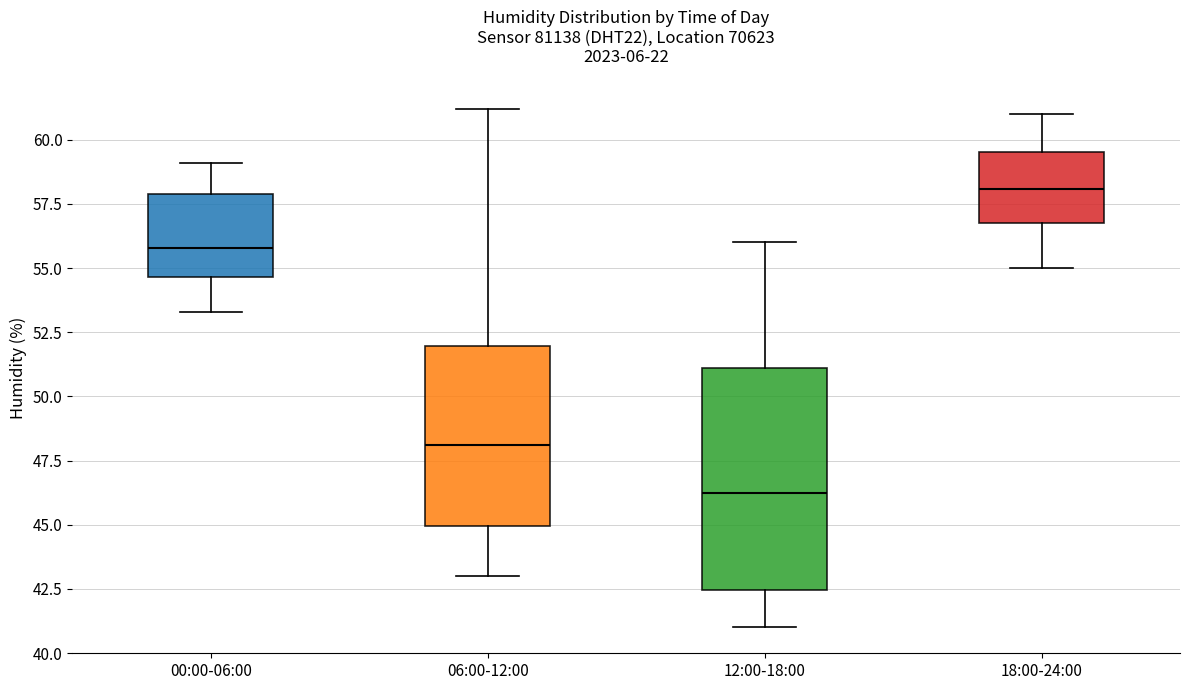

Reading left to right, read every box against the y-axis: the position of its median line, the range the box covers, and the ends of its whiskers. The values are not printed on the chart, so give them approximately, as read against the axis.

00:00-06:00: median 56.0, box 54.5 to 58.0, whiskers 53.5 to 59.0
06:00-12:00: median 48.0, box 45.0 to 52.0, whiskers 43.0 to 61.0
12:00-18:00: median 46.5, box 42.5 to 51.0, whiskers 41.0 to 56.0
18:00-24:00: median 58.0, box 57.0 to 59.5, whiskers 55.0 to 61.0